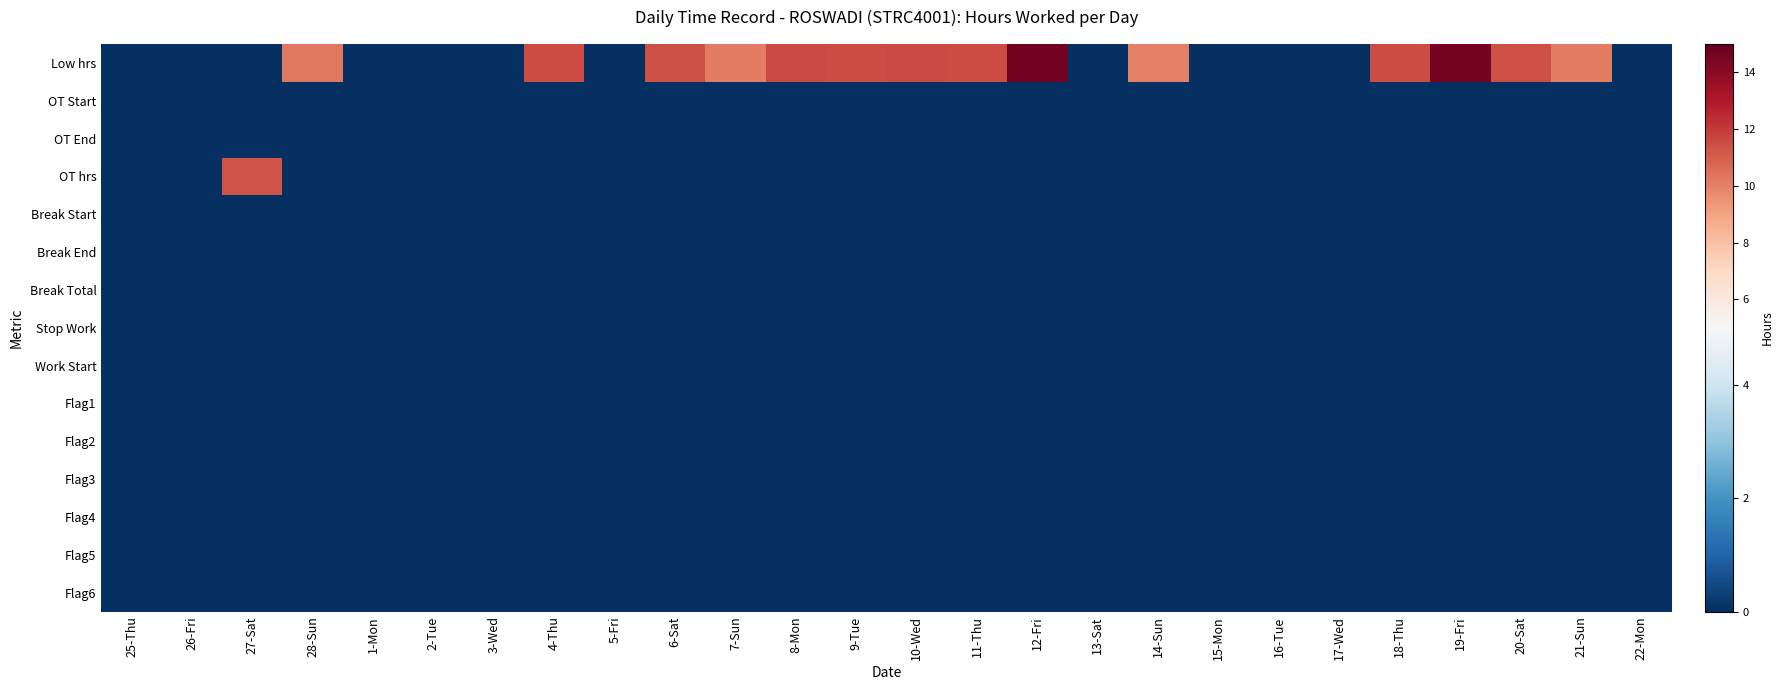

At which category is the sum across all series the highest?

12-Fri